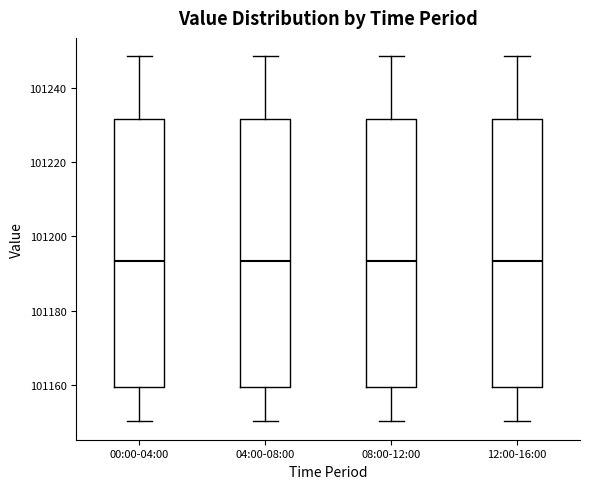

Where is the upper edge of the box for 04:00-08:00 on the y-axis? The values are not printed on the chart, so give them approximately, as read against the axis.

101232